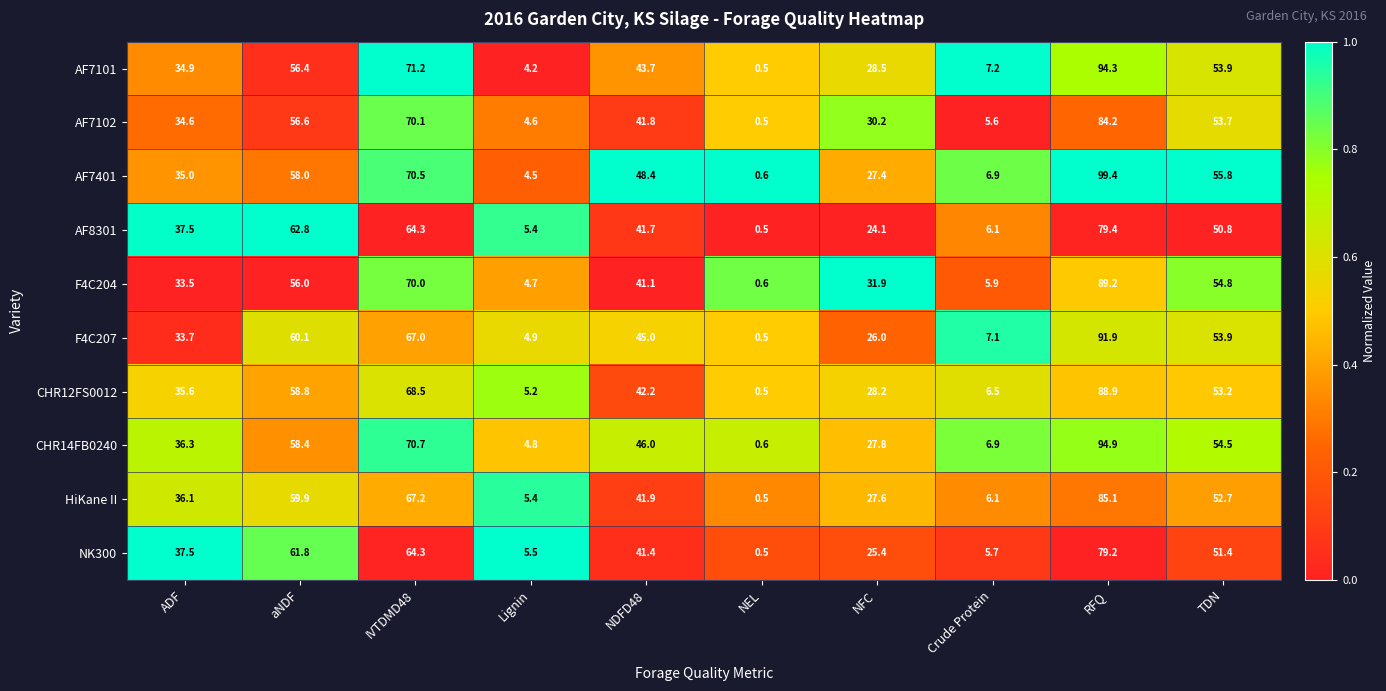

What is the greatest value displayed?

99.4